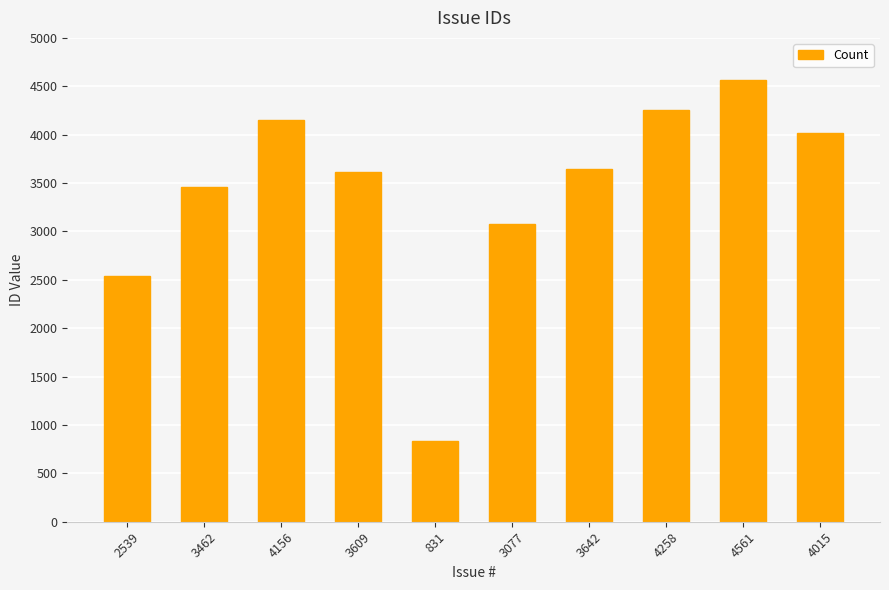

At which label does the data first exceed 3642?

4156